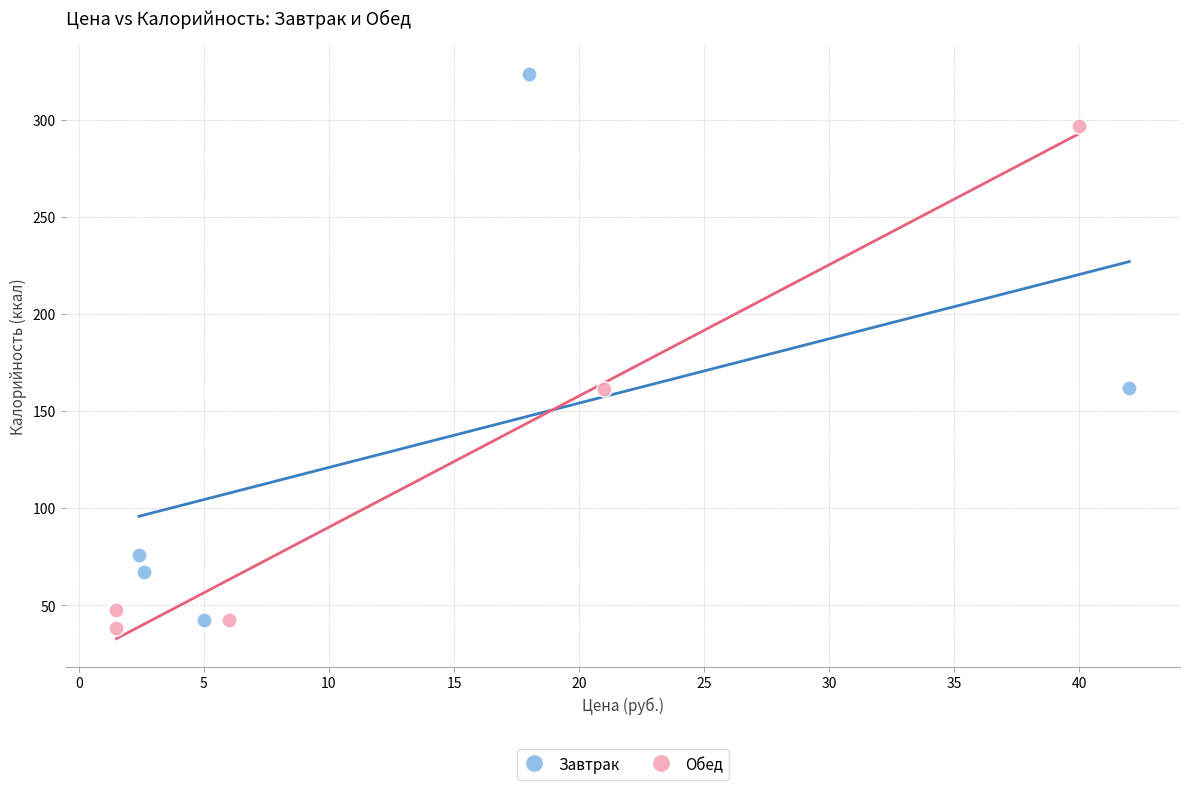

Which series has the widest spread of Y values?

Завтрак